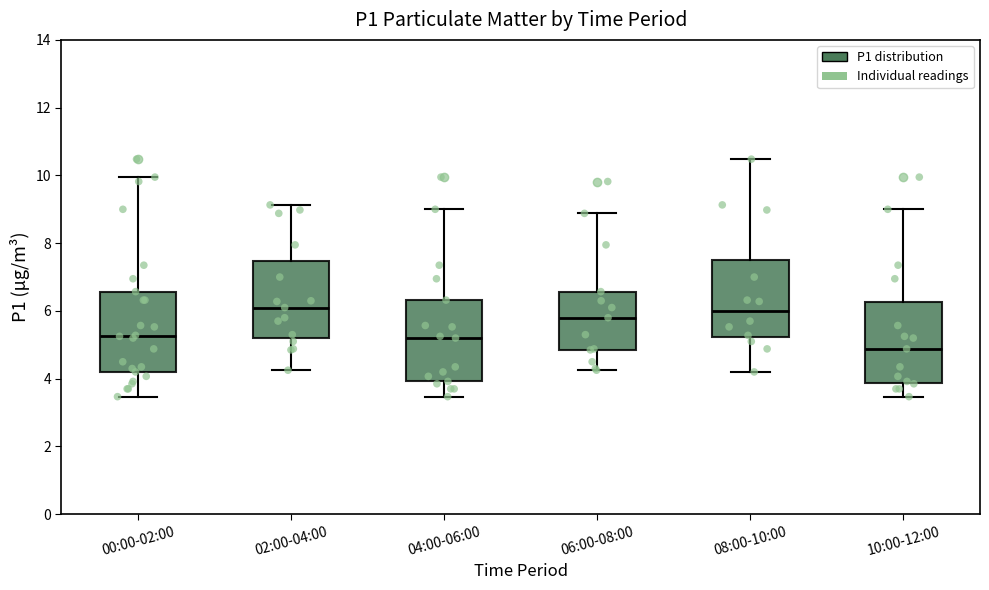

Reading left to right, transcribe this box plot: for each box, give where its median line is, the range the box spans, and where its two whiskers end, as read against the y-axis. The values are not printed on the chart, so give them approximately, as read against the axis.

00:00-02:00: median 5.2, box 4.2 to 6.6, whiskers 3.4 to 10.0
02:00-04:00: median 6.2, box 5.2 to 7.4, whiskers 4.2 to 9.2
04:00-06:00: median 5.2, box 4.0 to 6.4, whiskers 3.4 to 9.0
06:00-08:00: median 5.8, box 4.8 to 6.6, whiskers 4.2 to 8.8
08:00-10:00: median 6.0, box 5.2 to 7.4, whiskers 4.2 to 10.4
10:00-12:00: median 4.8, box 3.8 to 6.2, whiskers 3.4 to 9.0